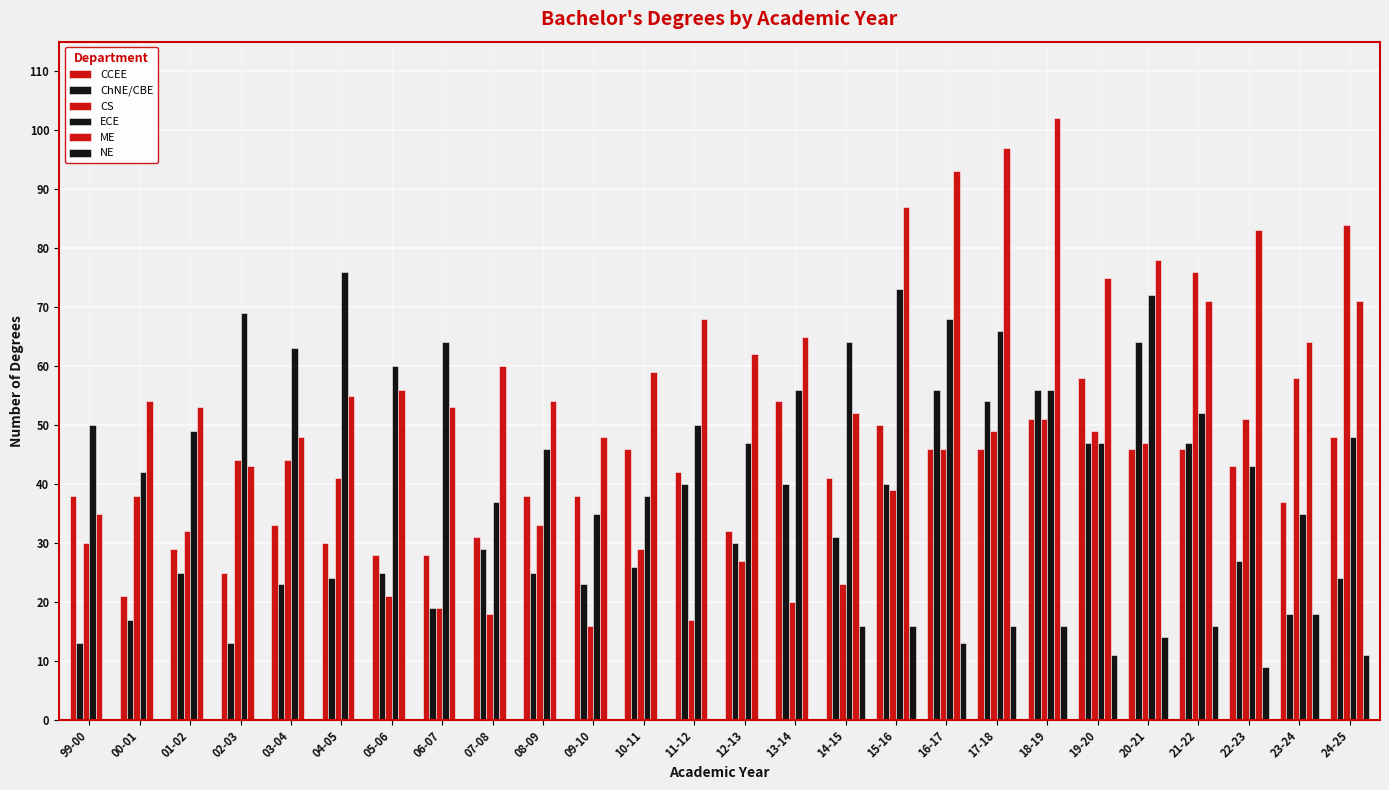

Which series changed the most between 01-02 and 17-18?

ME